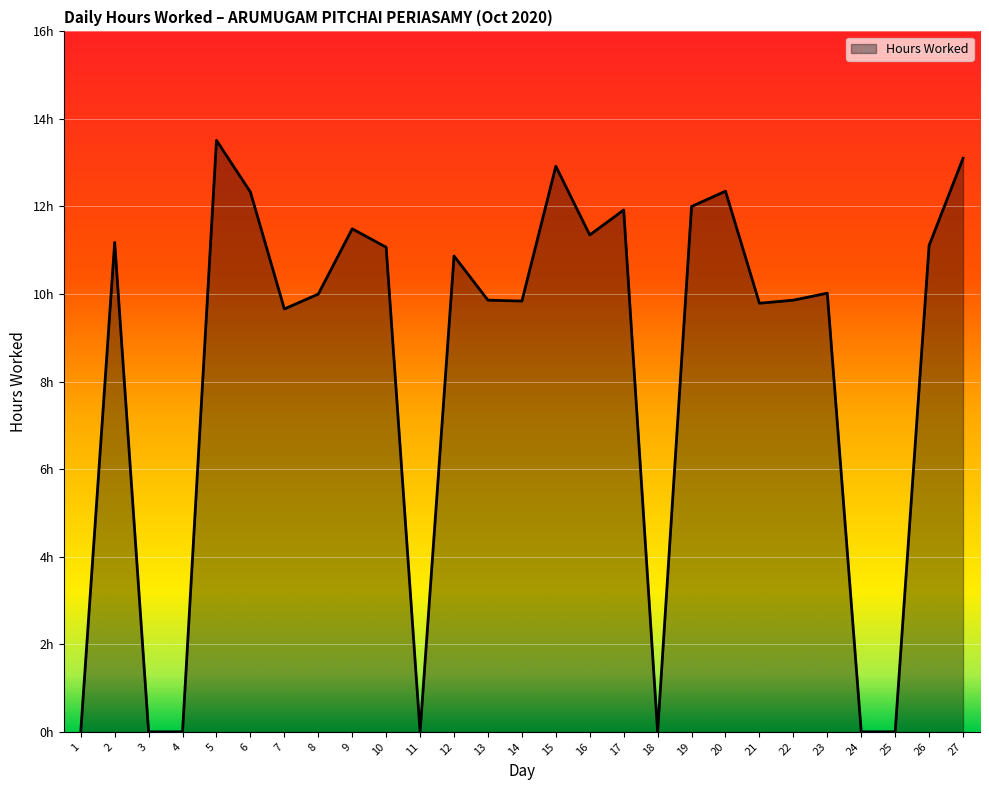

What is the difference between the maximum and minimum values?

13.5